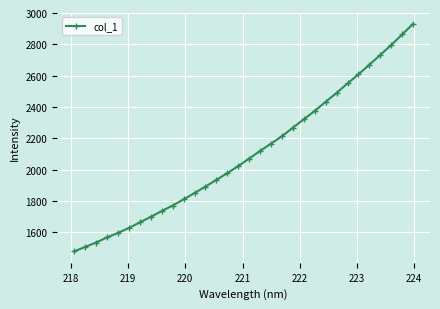

Is this an area chart (filled region under the line)?

No